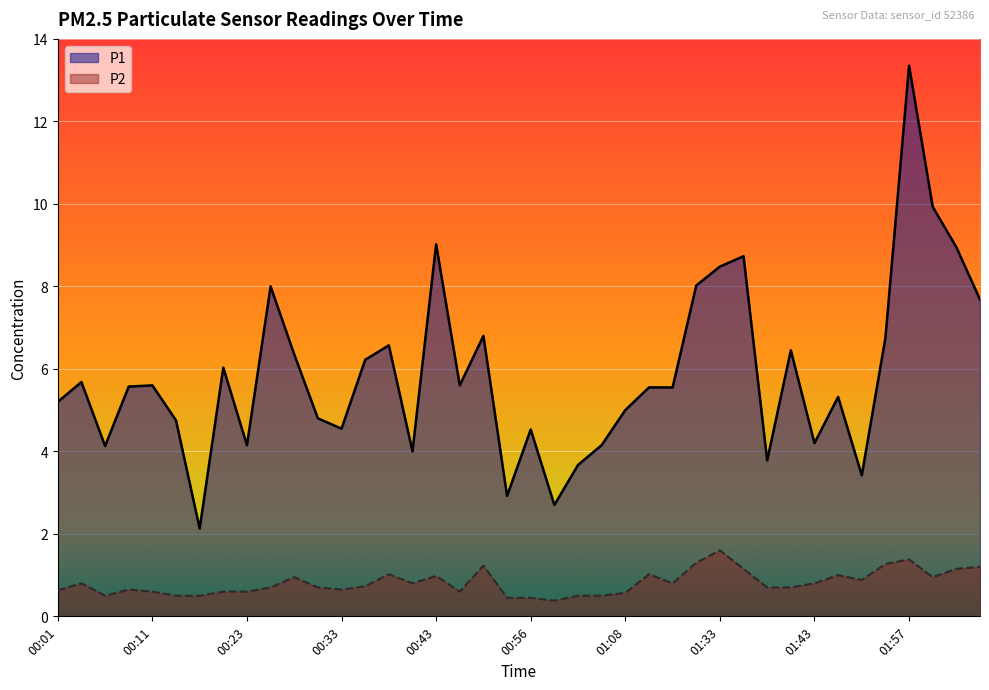

Where is P2 nearest to the value 0?

00:58